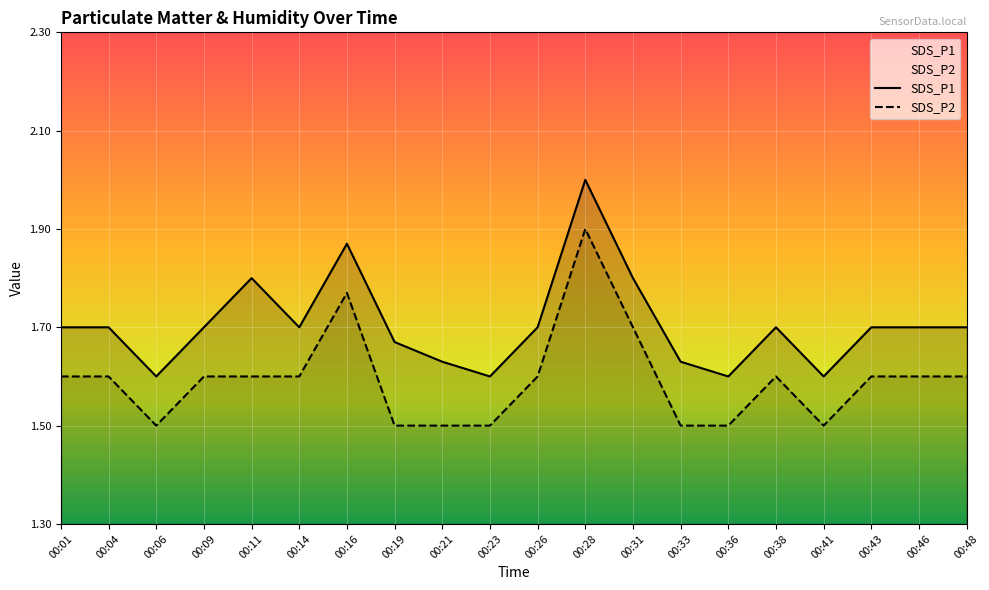

True or false: SDS_P1 and SDS_P2 cross at least once.

False